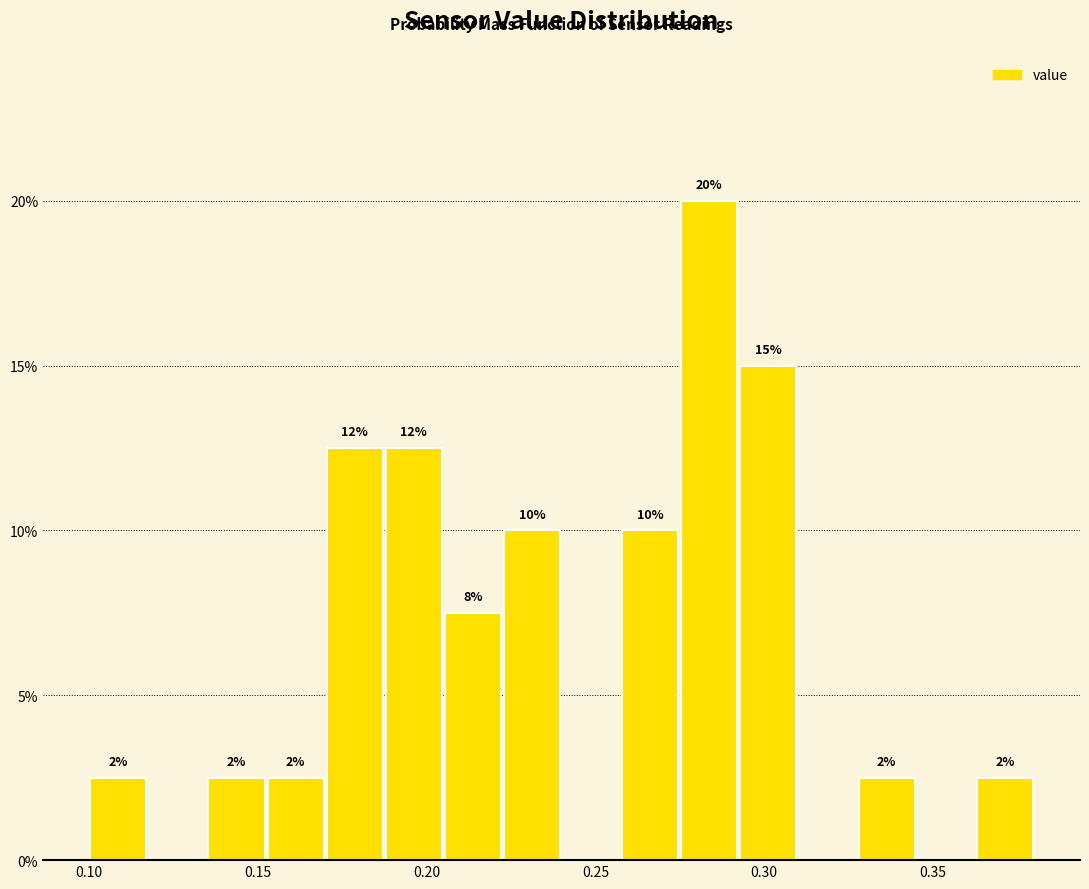

Around what value on the x-axis is the tallest bar? Give the approximate position of its centre, as read against the axis.

0.285